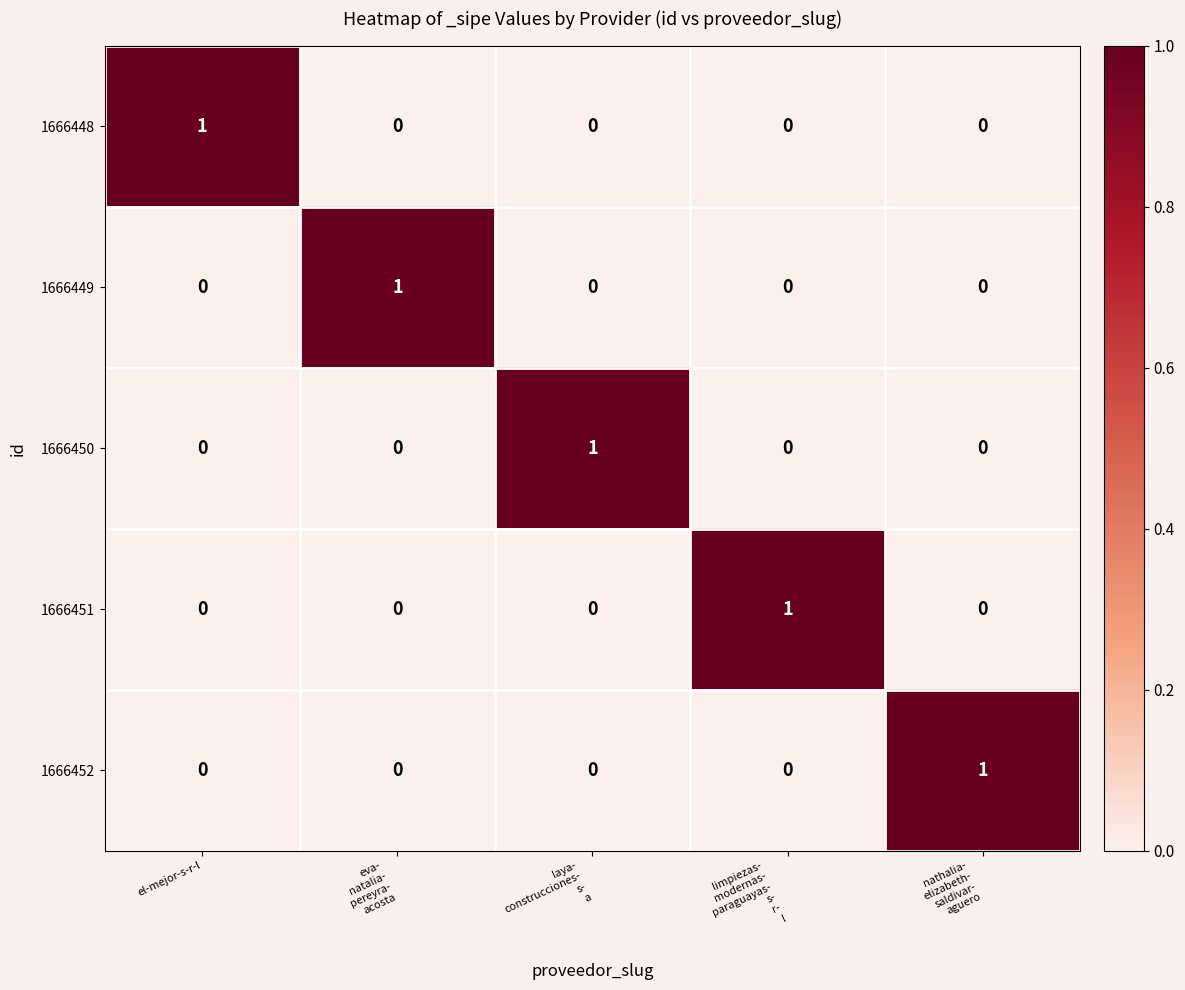

Count the 1666448 values in the range 0 to 1.

5